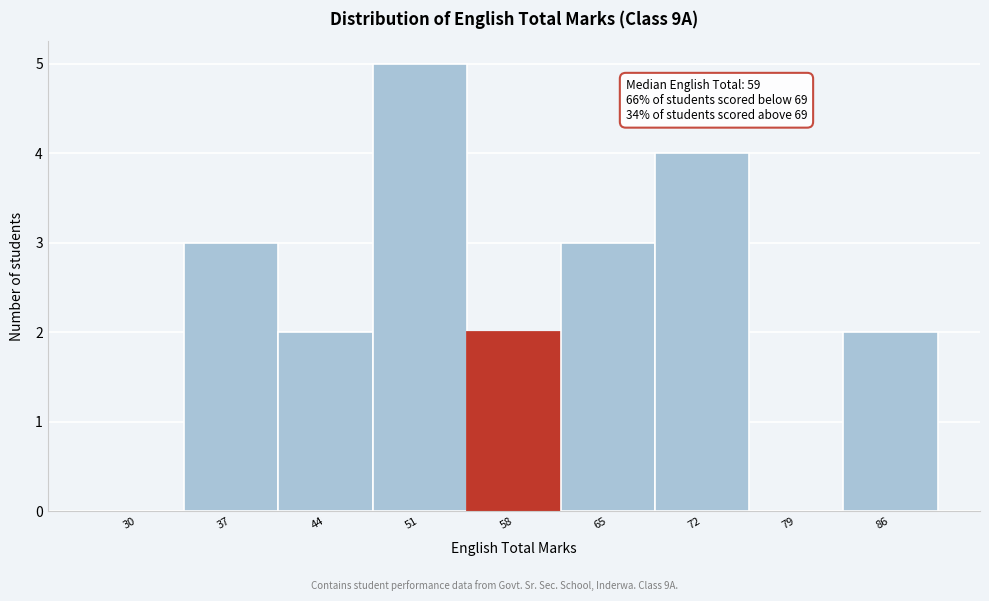

Reading left to right, extract all data points from this chart.

30=0	37=3	44=2	51=5	58=2	65=3	72=4	79=0	86=2